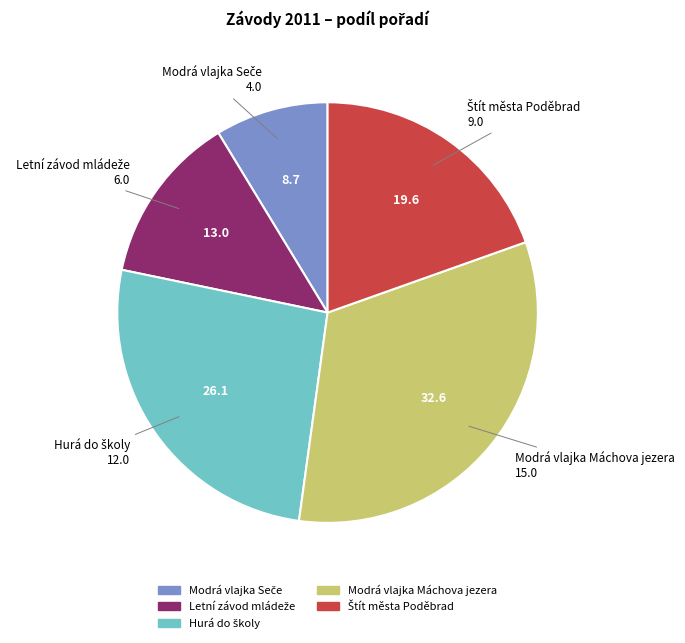

How many segments does this pie chart have?

5